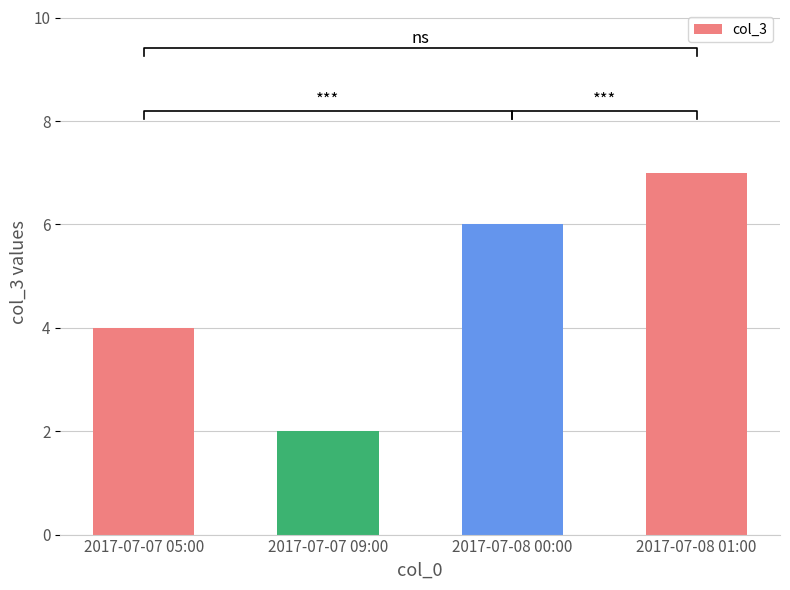

Reading left to right, what are all the values shown in this chart?

2017-07-07 05:00=4	2017-07-07 09:00=2	2017-07-08 00:00=6	2017-07-08 01:00=7